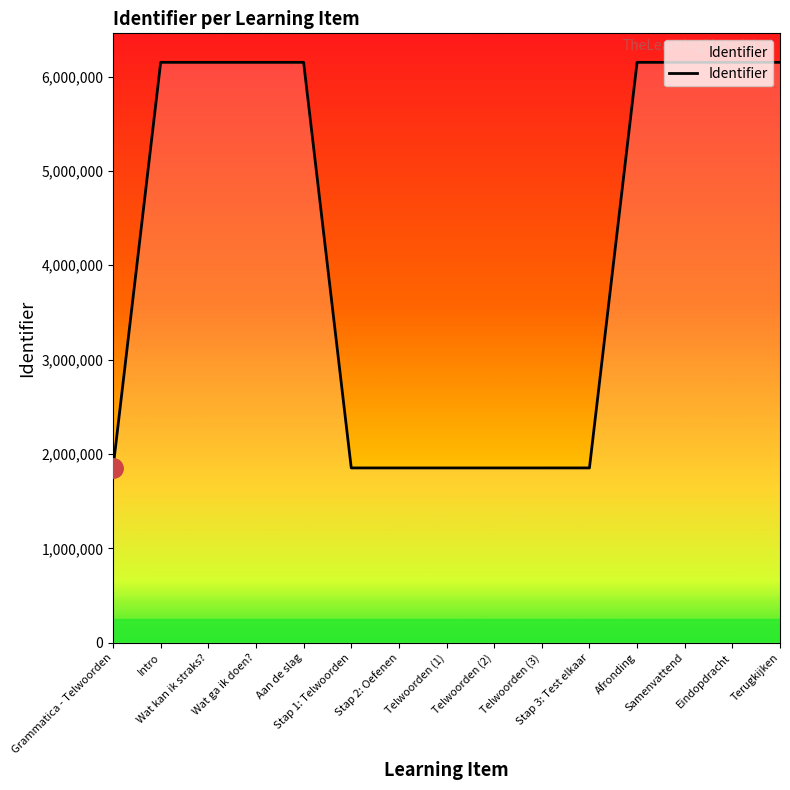

The value at Terugkijken is 8365505. True or false?

False